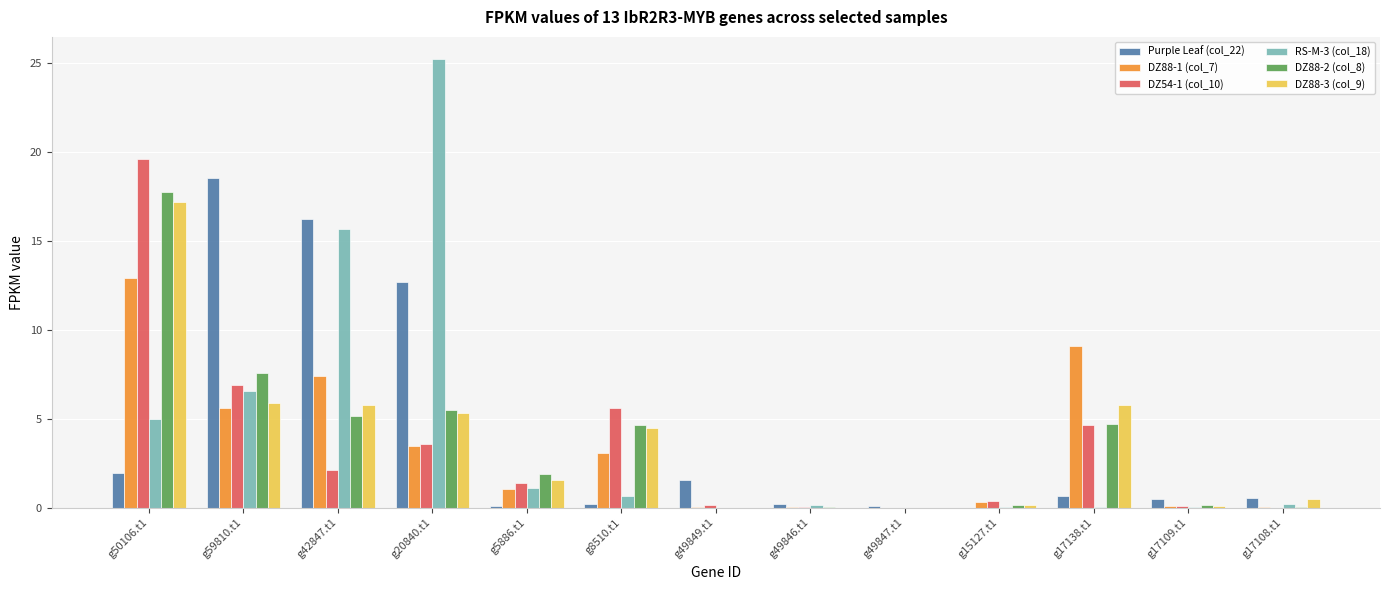

How many data points does each series have?

13